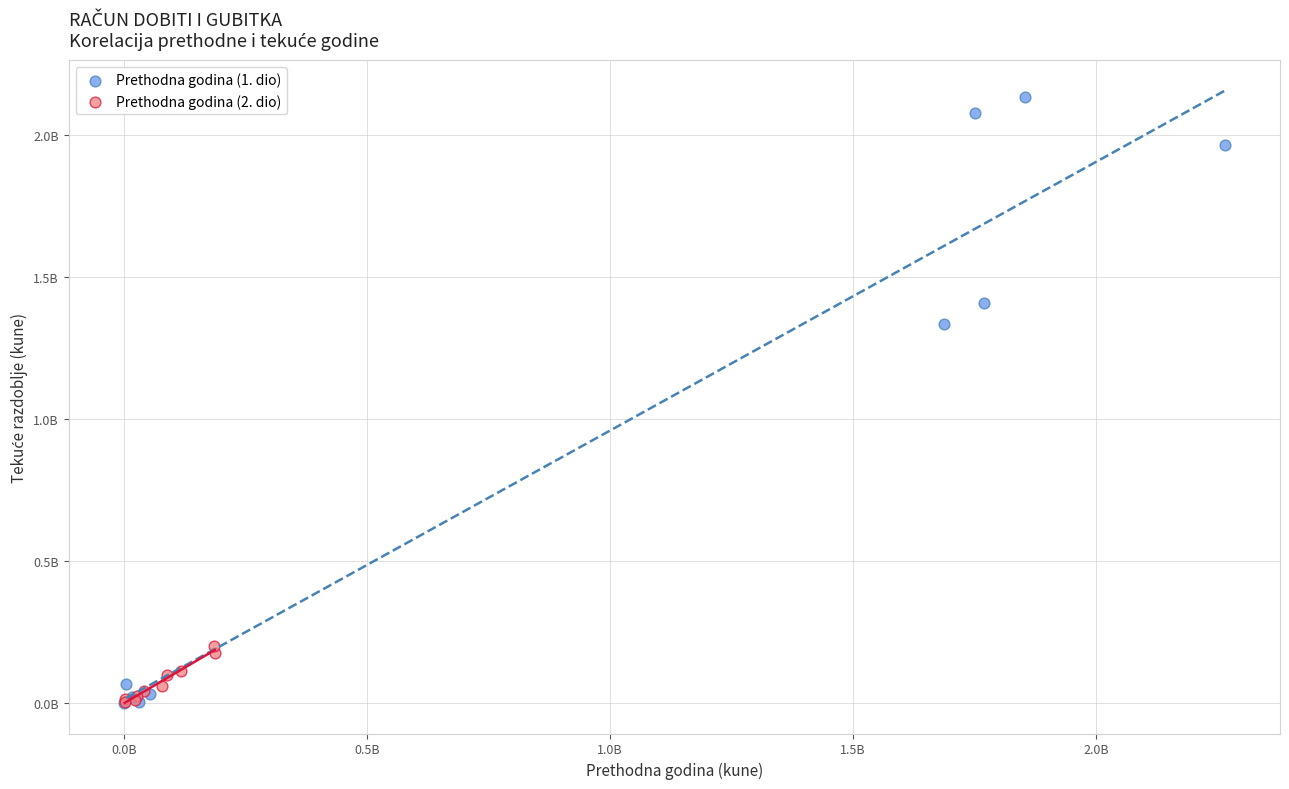

Which series has the widest spread of Y values?

Prethodna godina (1. dio)